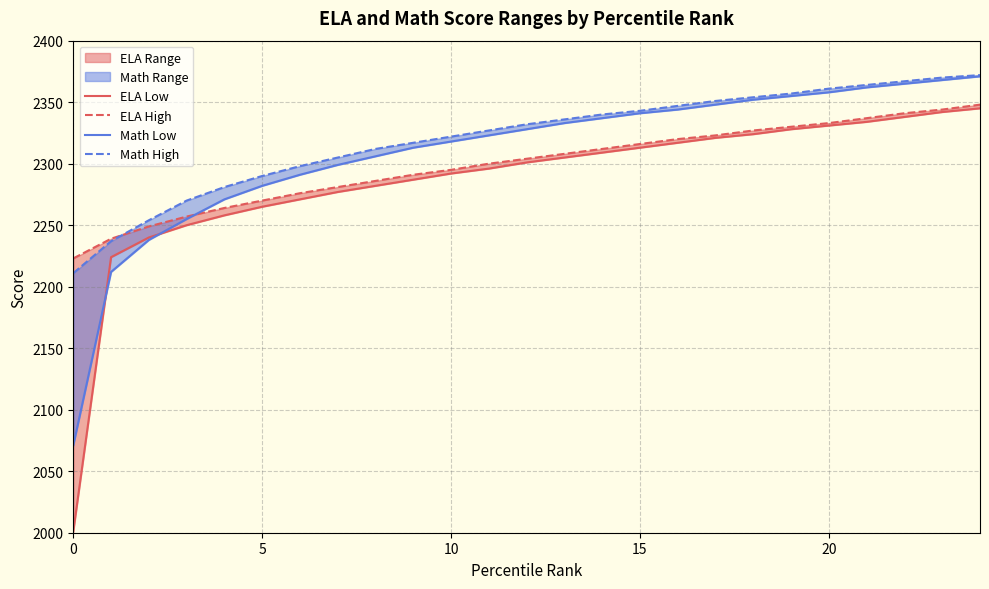

What is the sum of all ELA High values?

57474